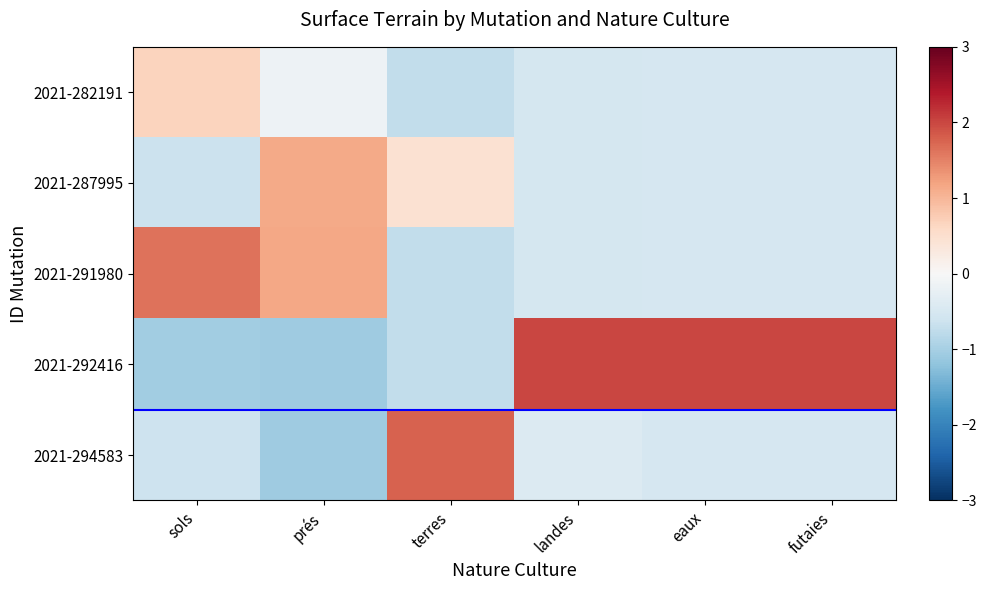

At how many categories does at least one series exceed 0?

6